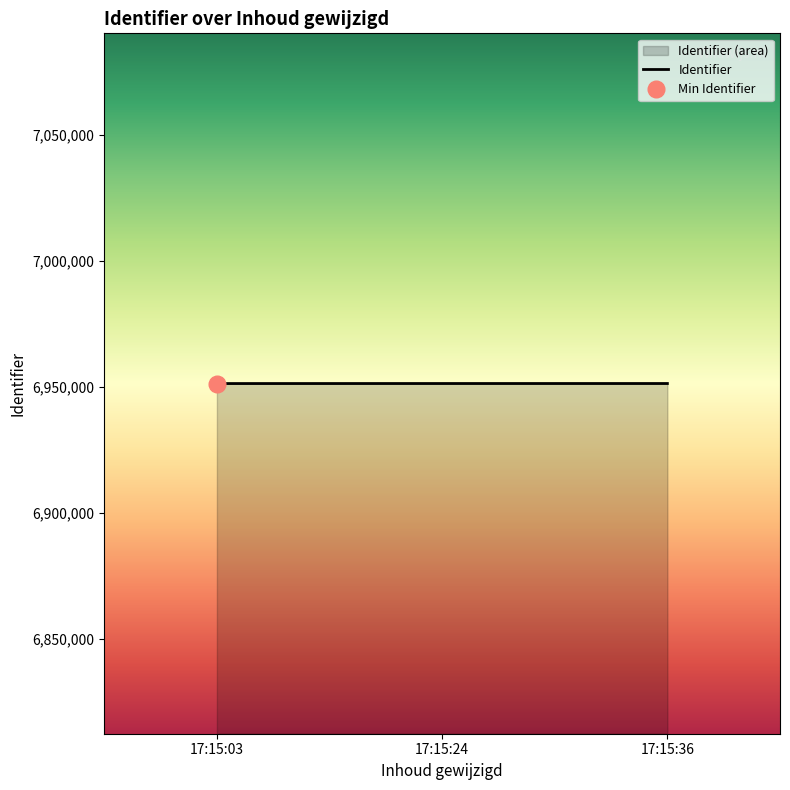

Count the values in the range 6951331 to 6951344.

3